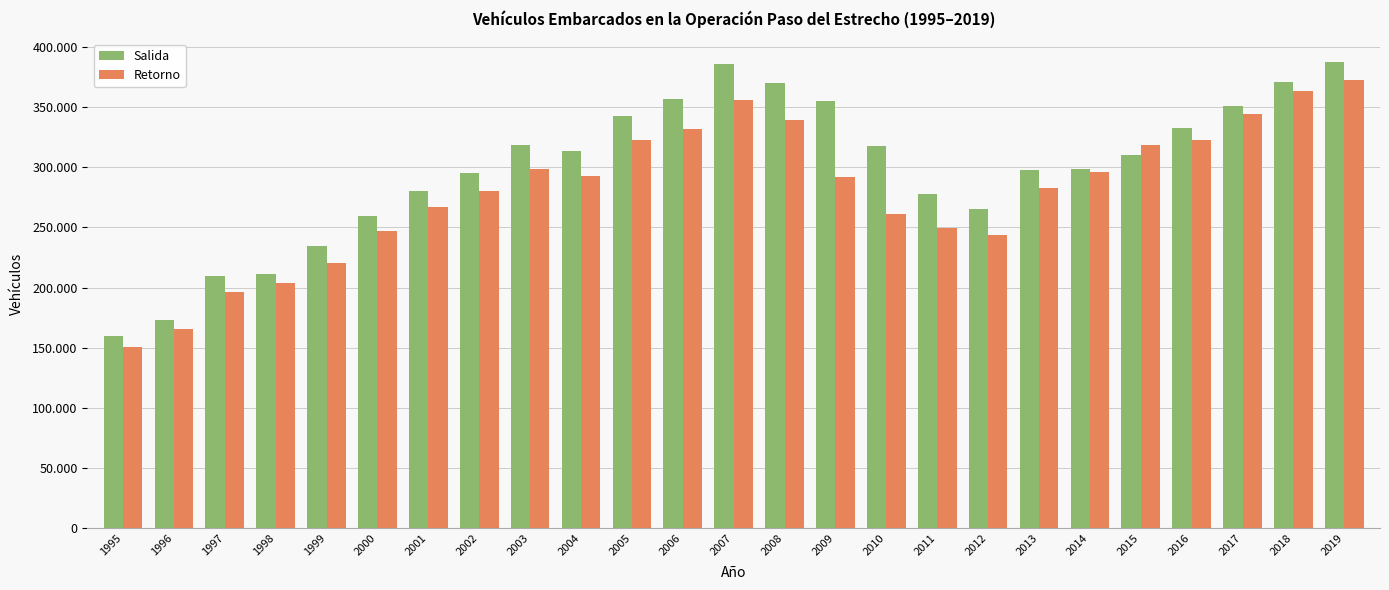

Reading left to right, list all the values displayed in this chart.

Salida: 159788	173246	209658	211168	234097	259183	280054	294865	318148	313861	342357	356757	385850	369924	355330	317374	277470	265234	297812	298413	310013	332783	351191	370989	387495
Retorno: 150428	165853	196234	203695	220438	246789	266643	280601	298152	292571	322314	331971	355815	339103	291629	260686	249203	243657	282685	296297	318274	323013	344413	363251	372720